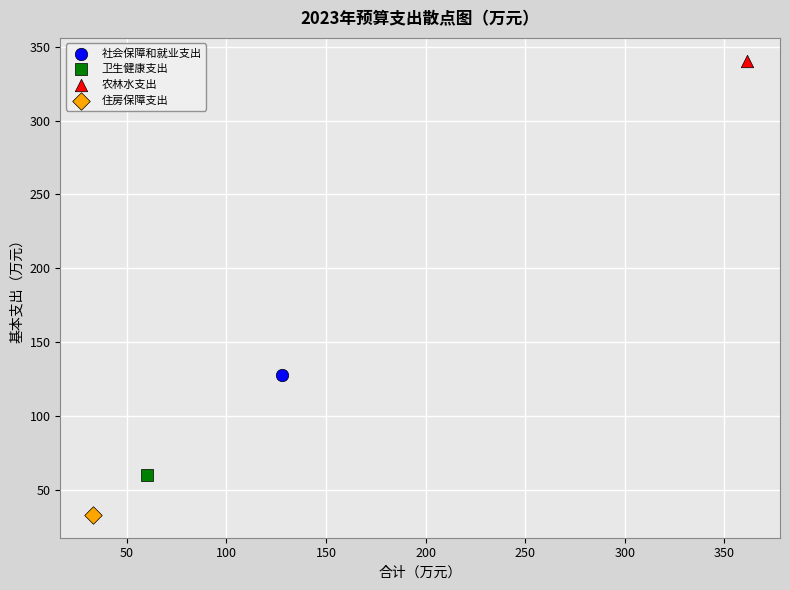

What are all the series names shown in the legend?

社会保障和就业支出, 卫生健康支出, 农林水支出, 住房保障支出